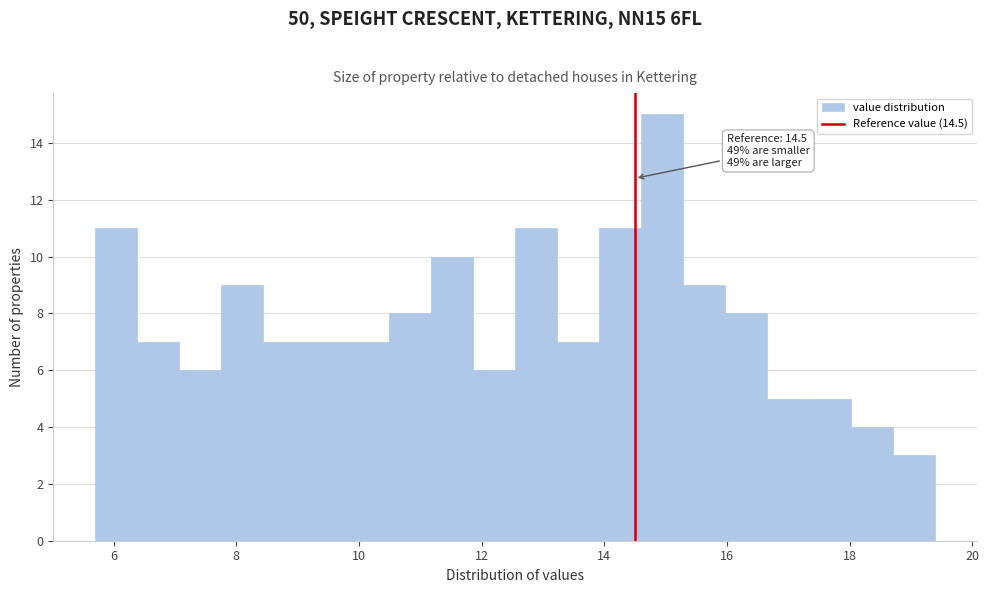

Read against the x-axis, roughly where is the centre of the tallest bar?

15.0